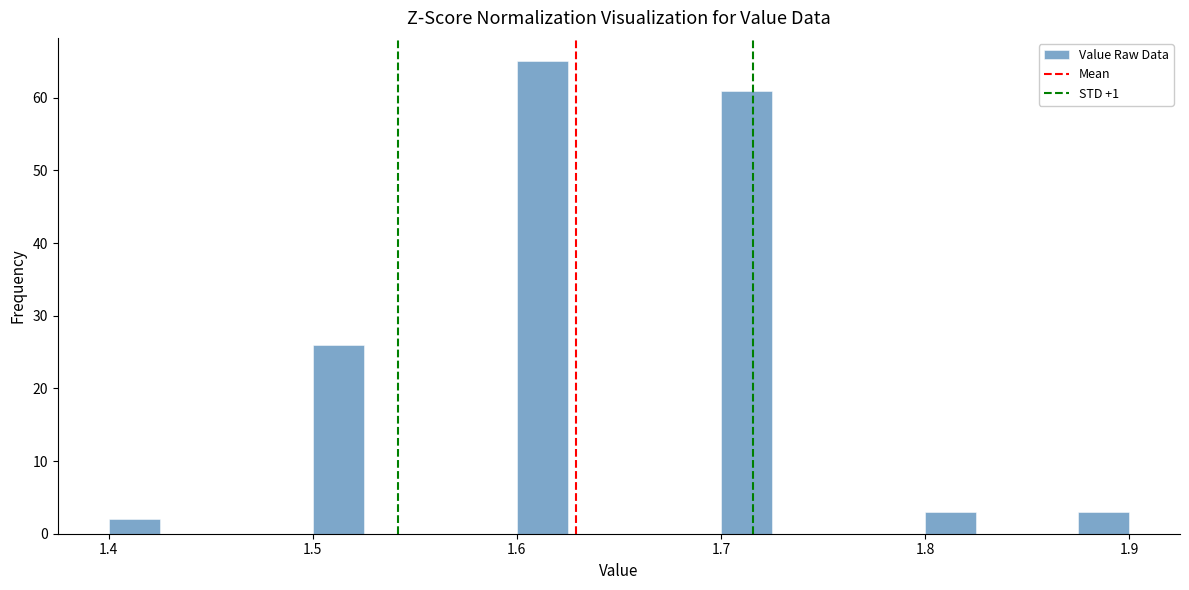

Read against the x-axis, roughly where is the centre of the tallest bar?

1.61